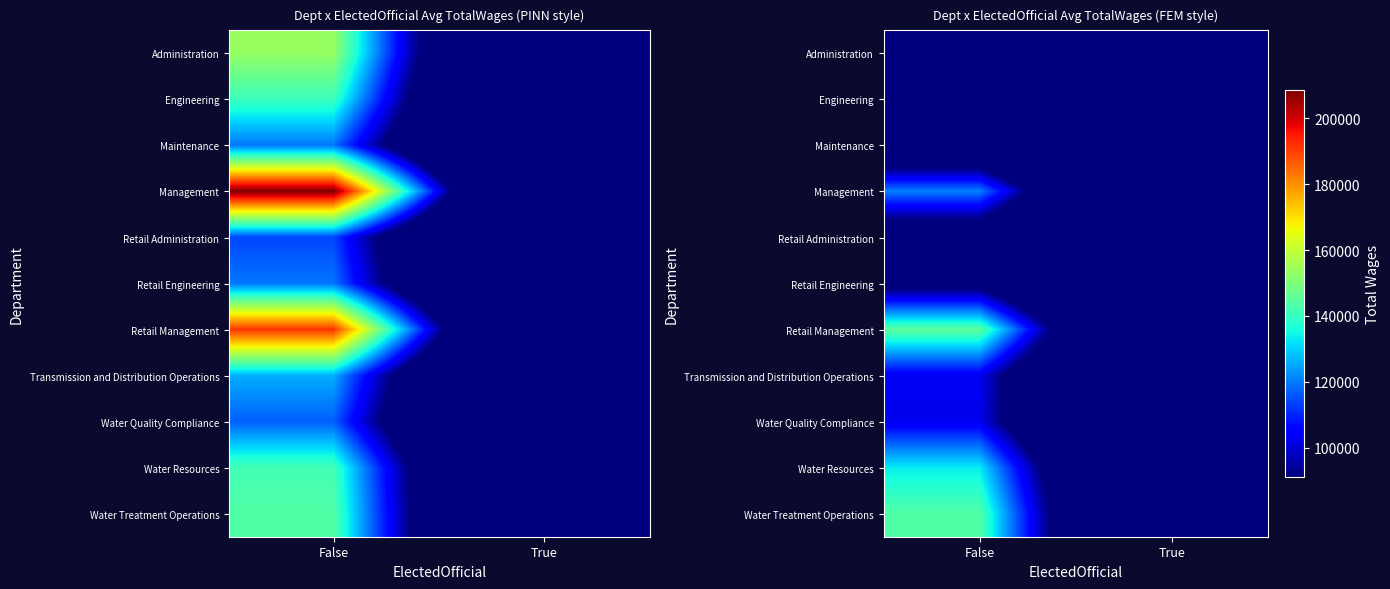

Rank the categories by Management value from lowest to highest.

True, False